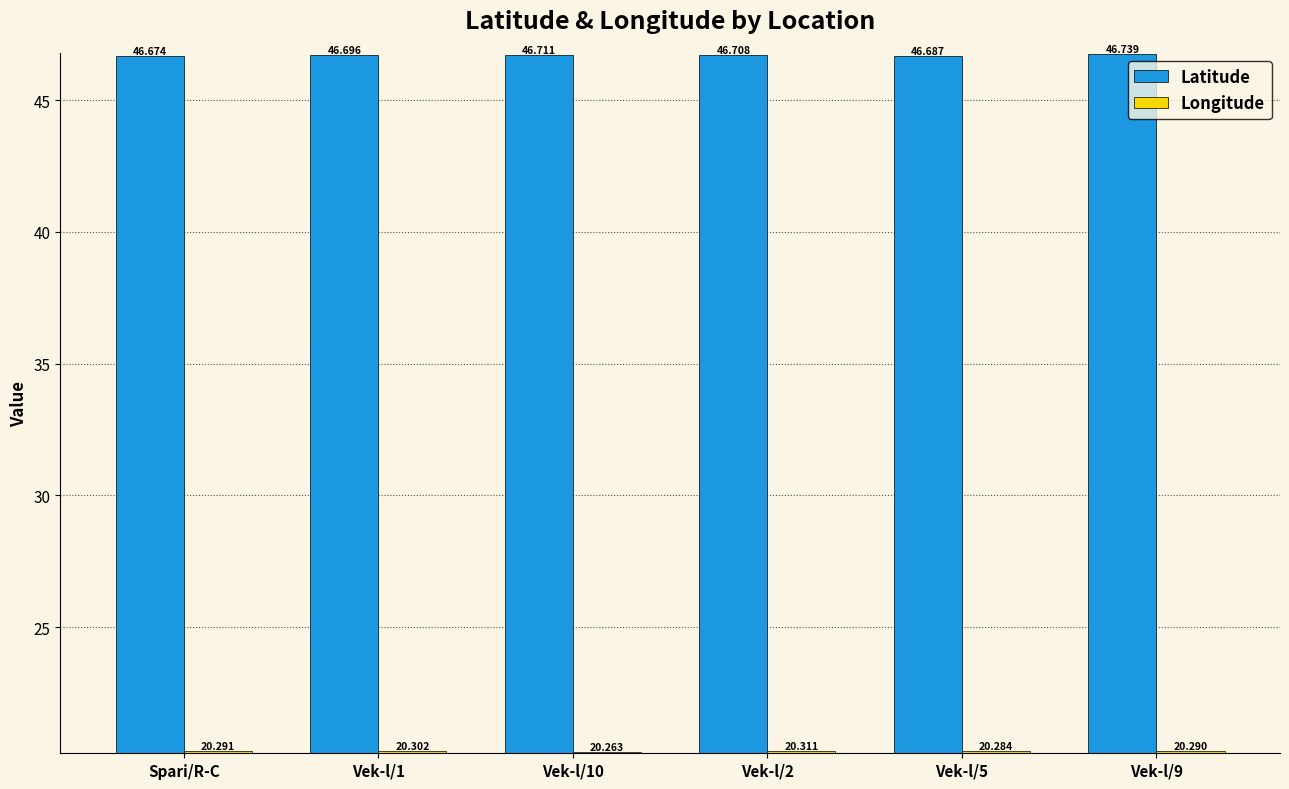

List the series in order of their overall mean, highest first.

Latitude, Longitude